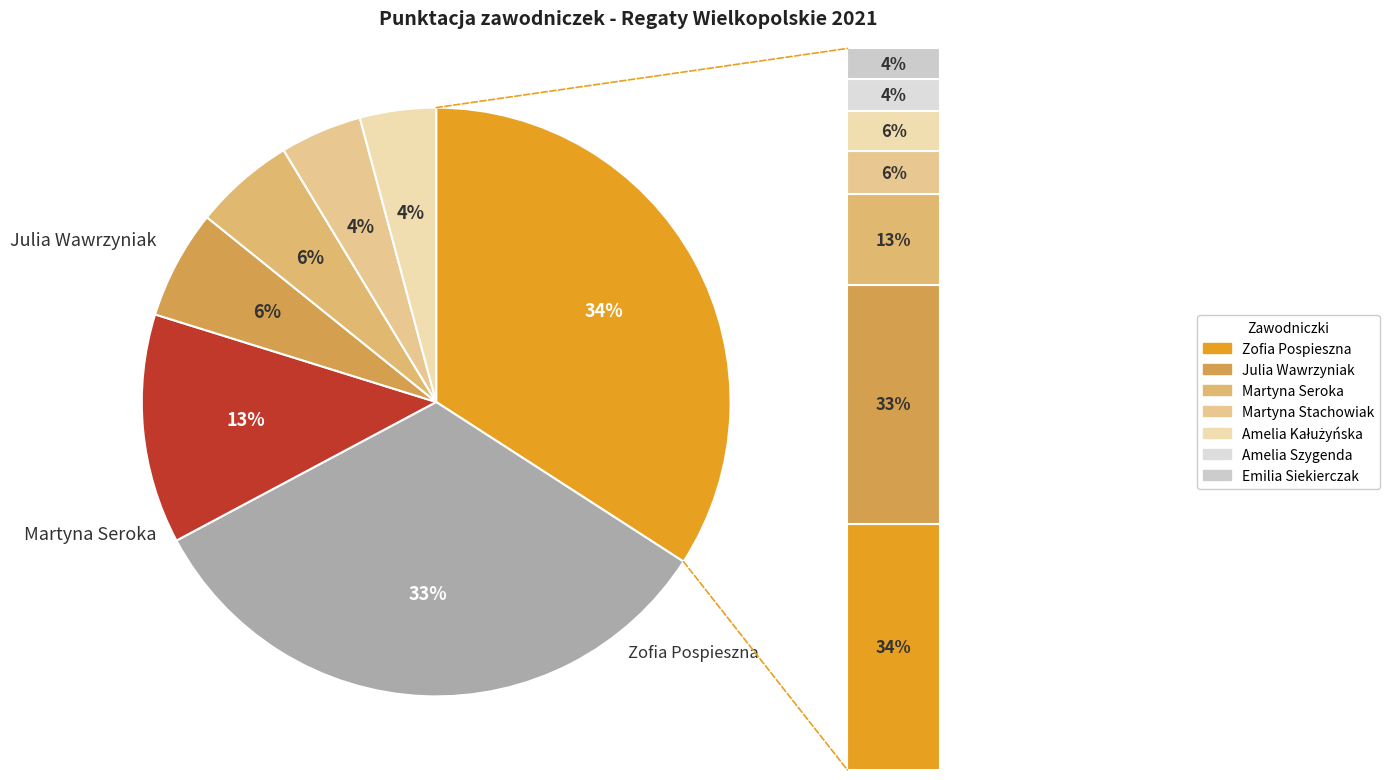

To the nearest percent, what is the average slice percentage?

14%